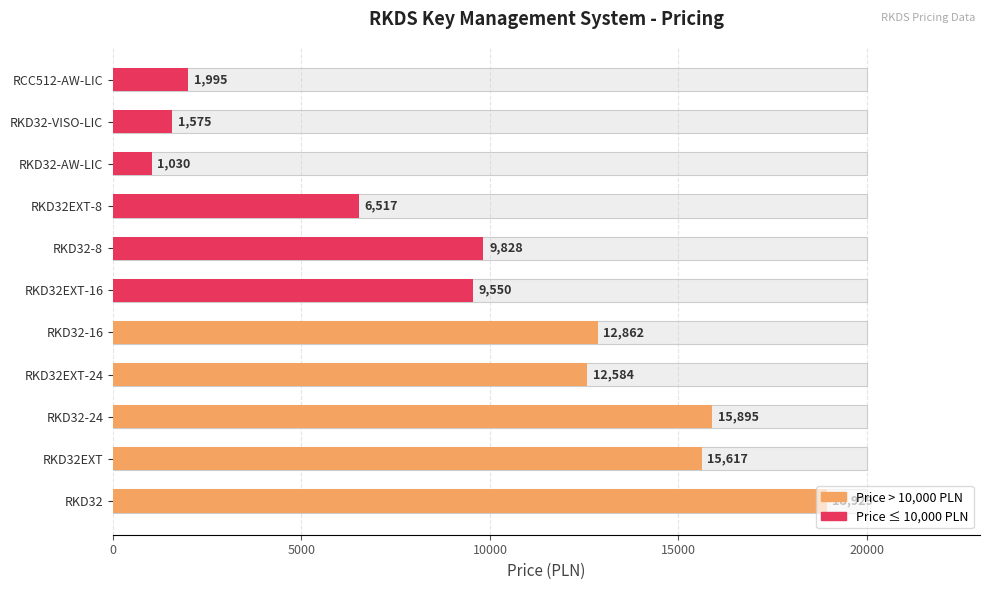

Reading left to right, list all the values displayed in this chart.

18929	15617	15895	12584	12862	9550	9828	6517	1030	1575	1995